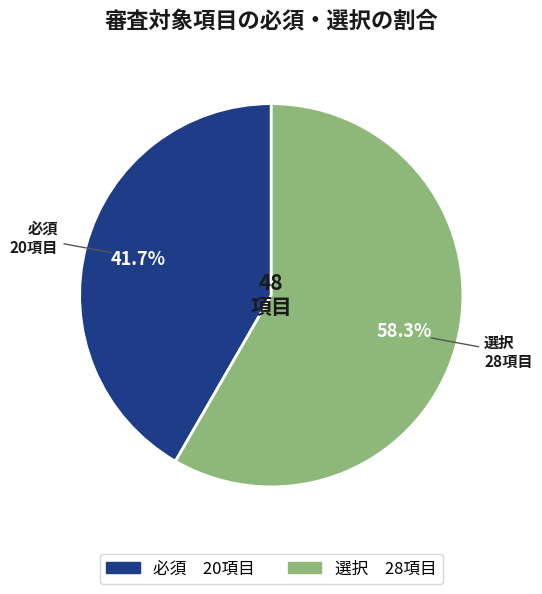

Which category has the biggest portion of the pie?

選択